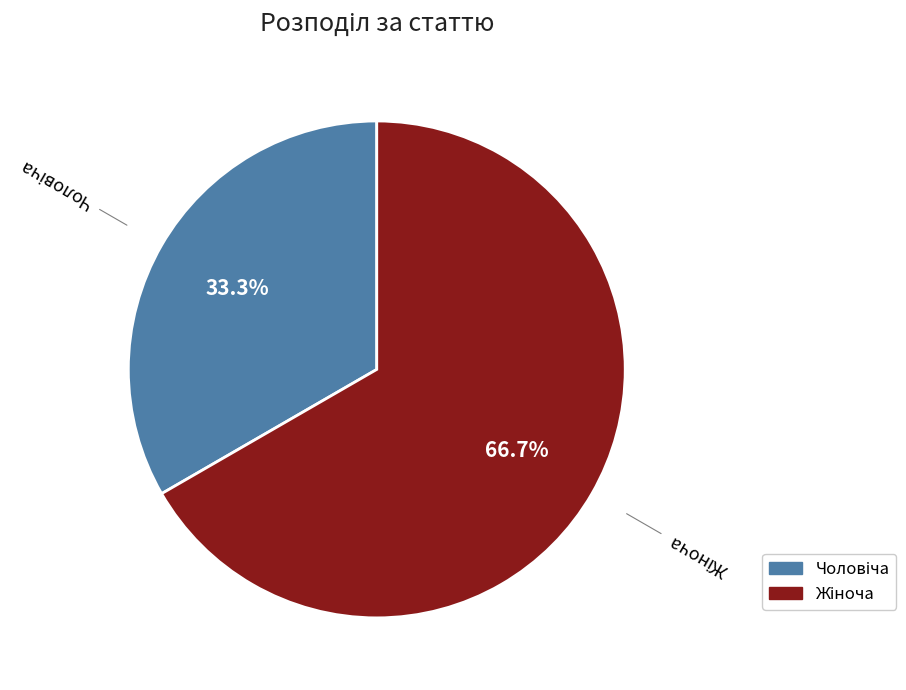

Is there a majority slice in this chart?

Yes